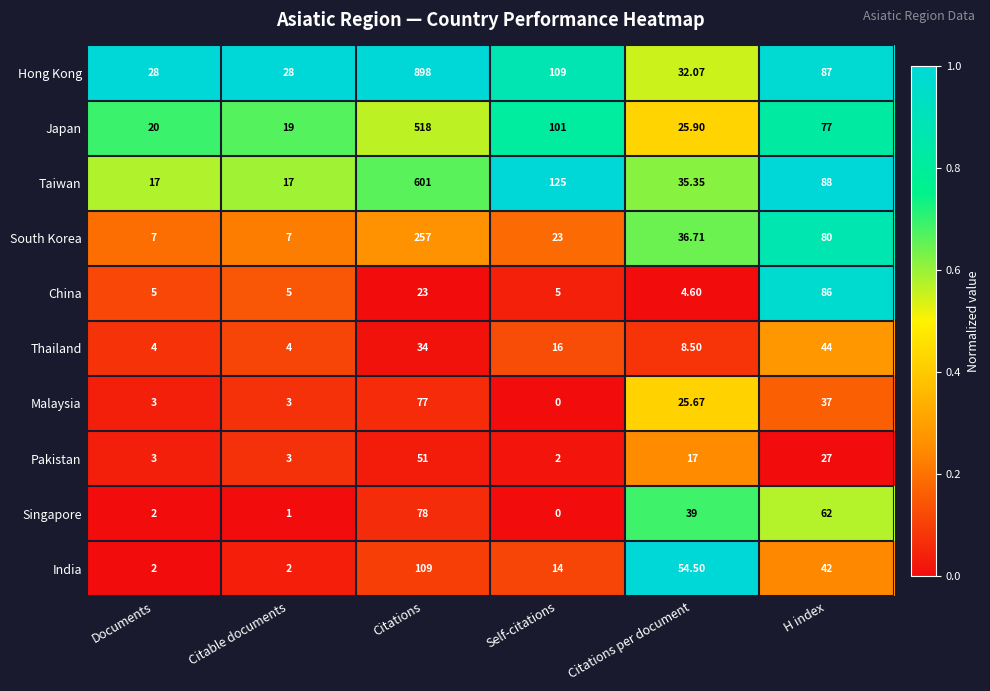

List the series in order of their peak value, highest first.

Hong Kong, Taiwan, Japan, South Korea, India, China, Singapore, Malaysia, Pakistan, Thailand